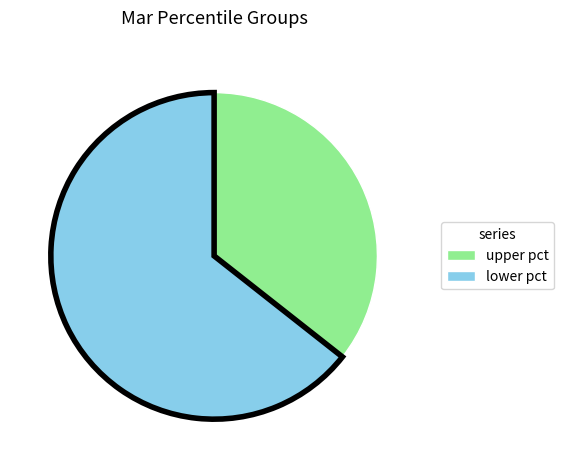

Is there any slice that represents more than half of the pie?

Yes